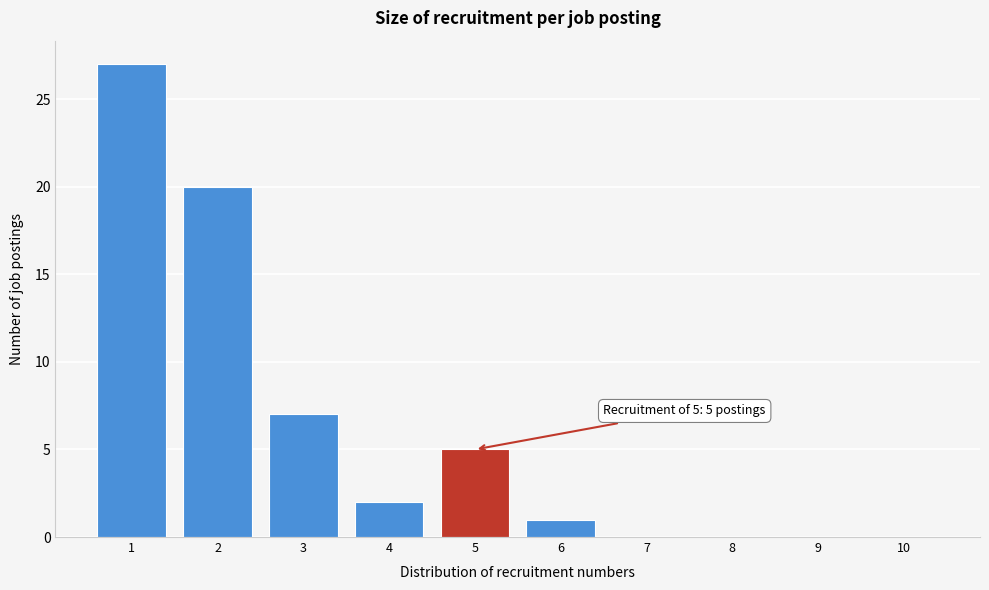

Reading left to right, what are all the values shown in this chart?

1=27	2=20	3=7	4=2	5=5	6=1	7=0	8=0	9=0	10=0